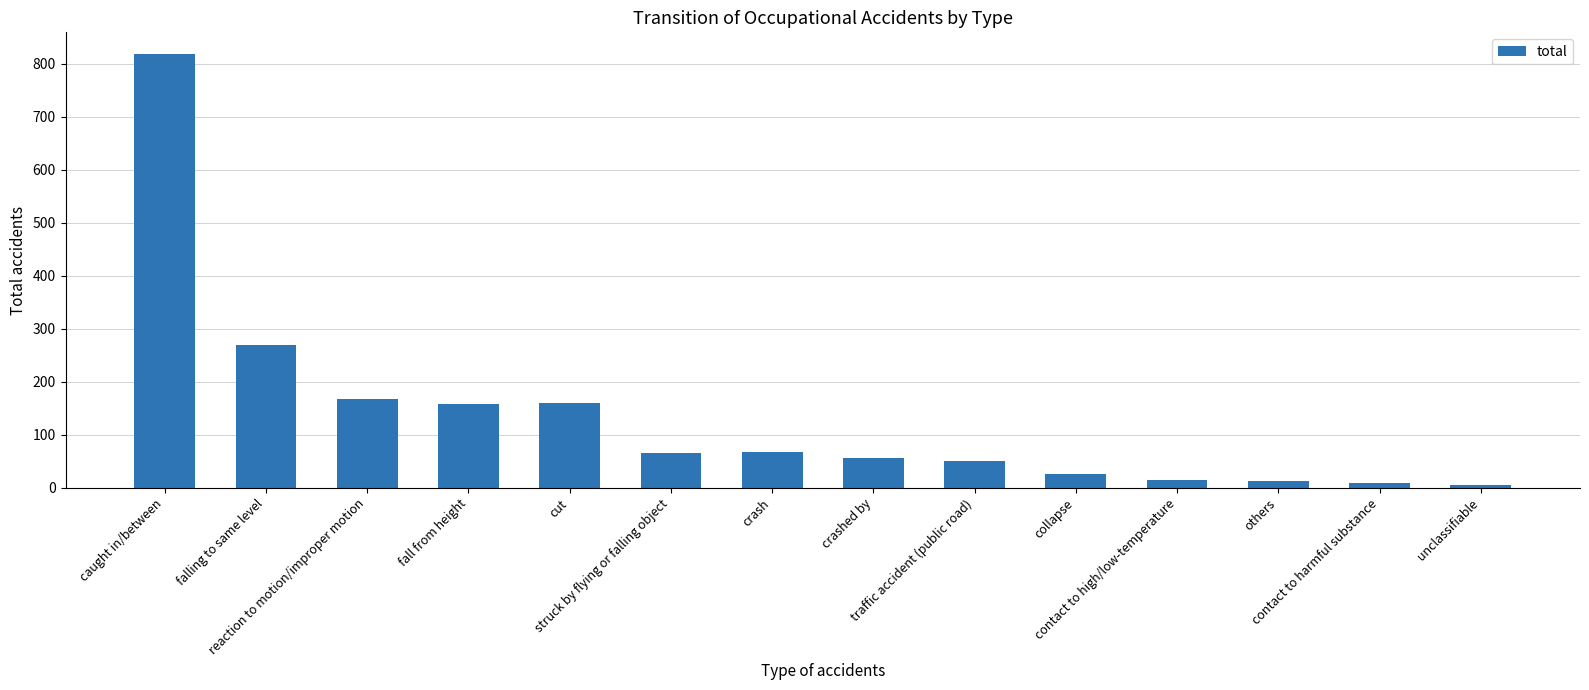

The value at falling to same level is 143. True or false?

False